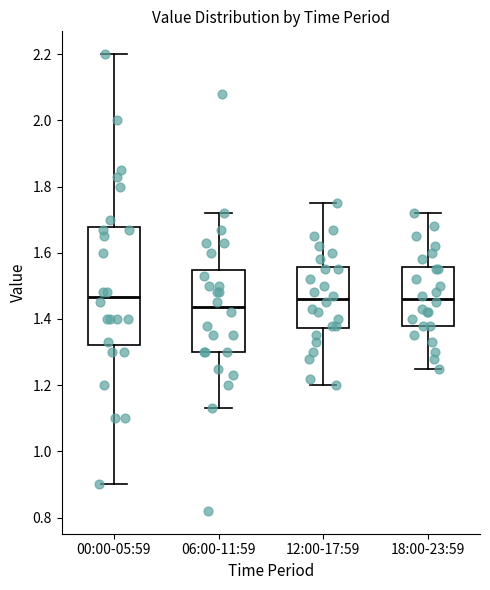

Reading left to right, read every box against the y-axis: the position of its median line, the range the box covers, and the ends of its whiskers. The values are not printed on the chart, so give them approximately, as read against the axis.

00:00-05:59: median 1.46, box 1.32 to 1.68, whiskers 0.90 to 2.20
06:00-11:59: median 1.44, box 1.30 to 1.54, whiskers 1.14 to 1.72
12:00-17:59: median 1.46, box 1.38 to 1.56, whiskers 1.20 to 1.76
18:00-23:59: median 1.46, box 1.38 to 1.56, whiskers 1.26 to 1.72